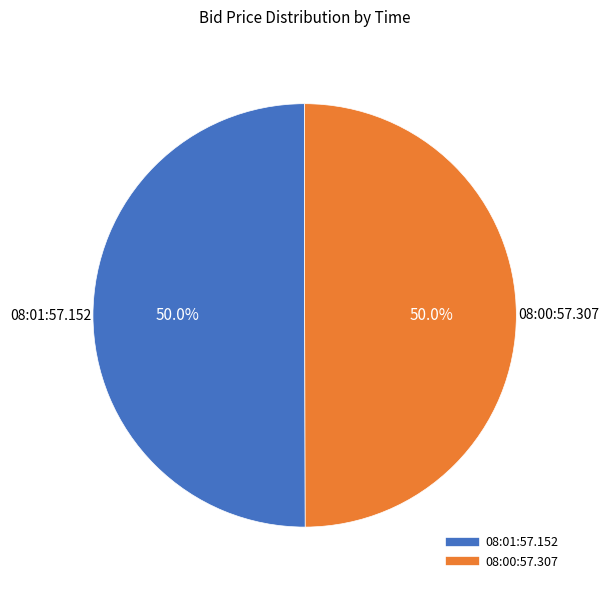

Combined, what portion of the pie is 08:01:57.152 and 08:00:57.307?

100.0%